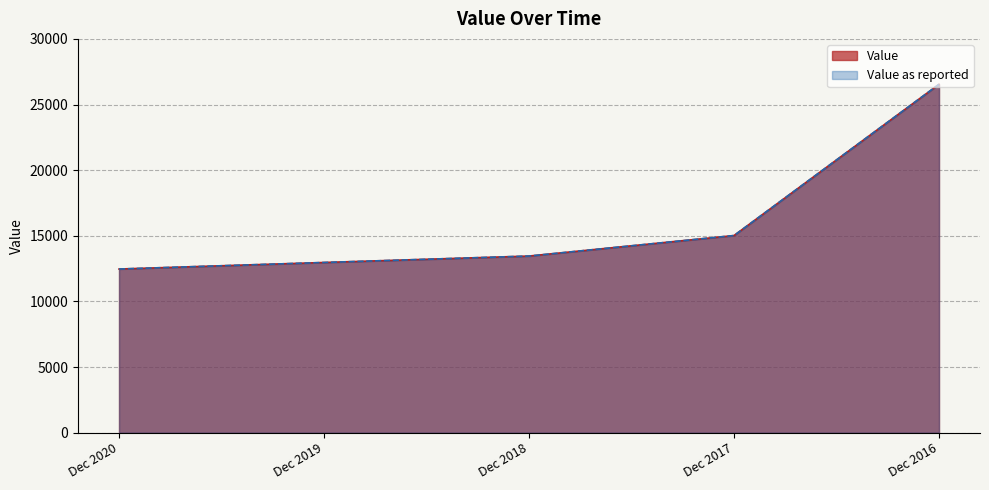

True or false: Value as reported has more than 2 interior local peaks.

False